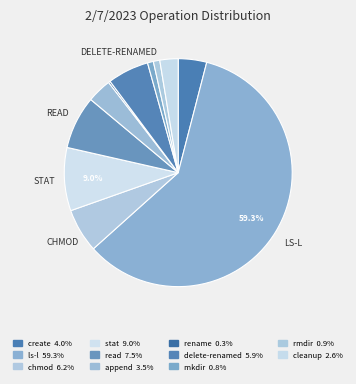

Is it true that cleanup is 3% of the pie?

True